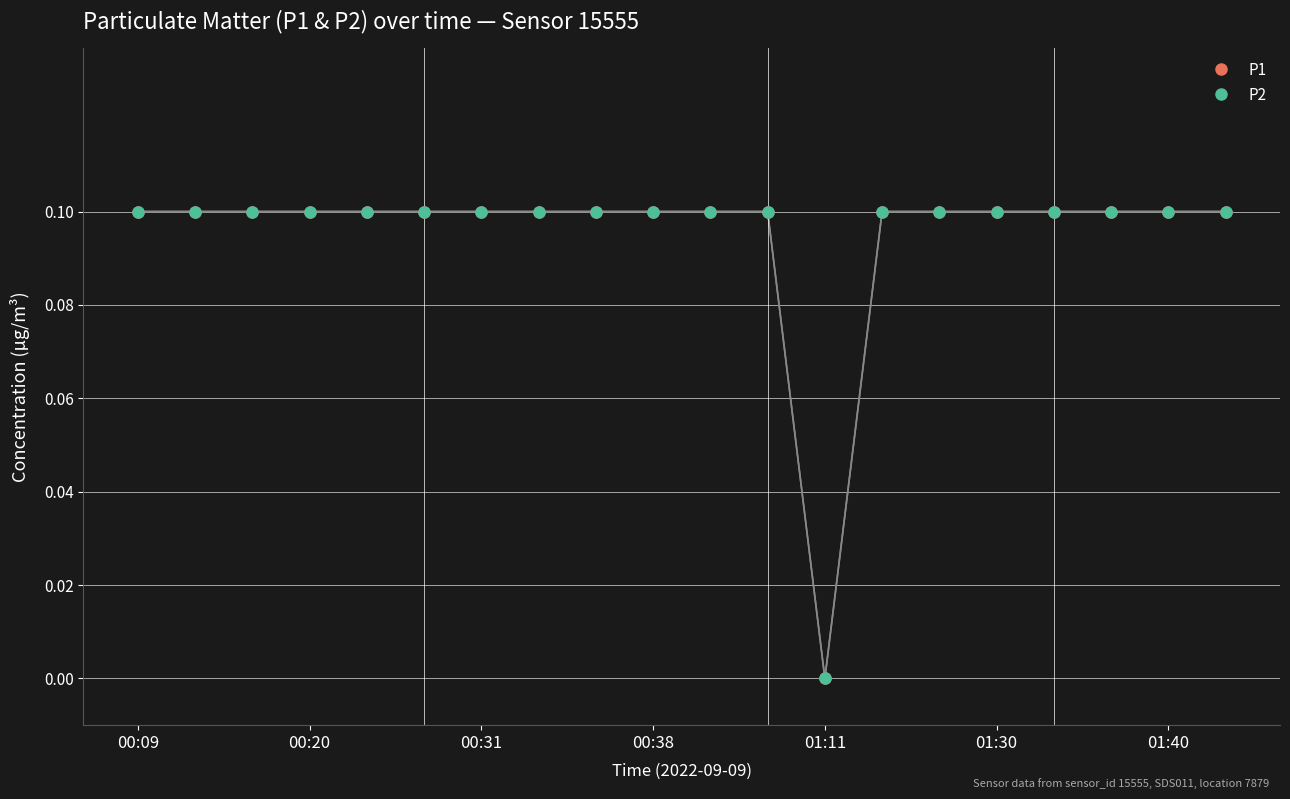

List the series in order of their peak value, highest first.

P1, P2